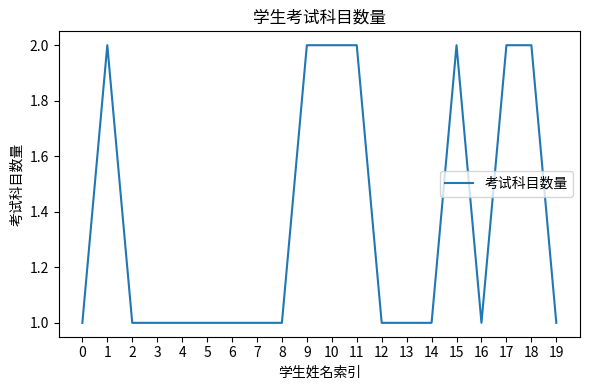

What is the smallest value displayed?

1